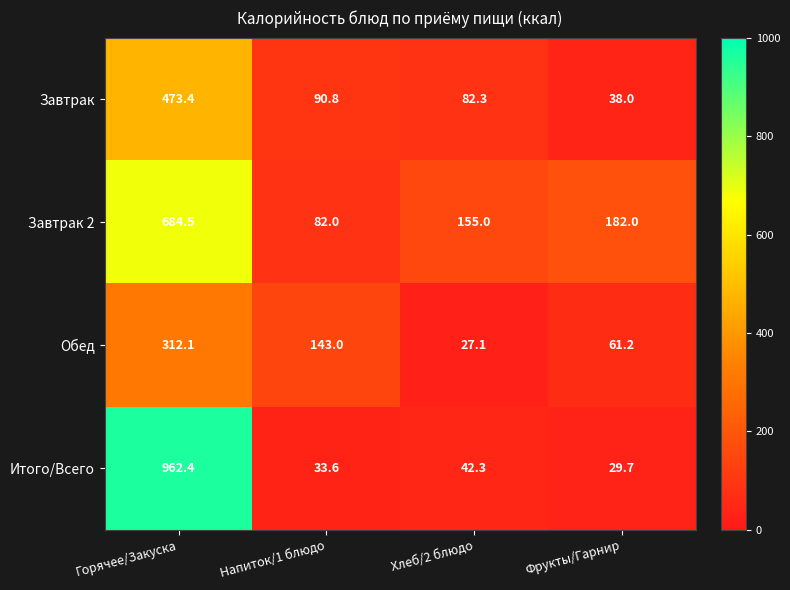

What is the sum of all Завтрак 2 values?

1103.5